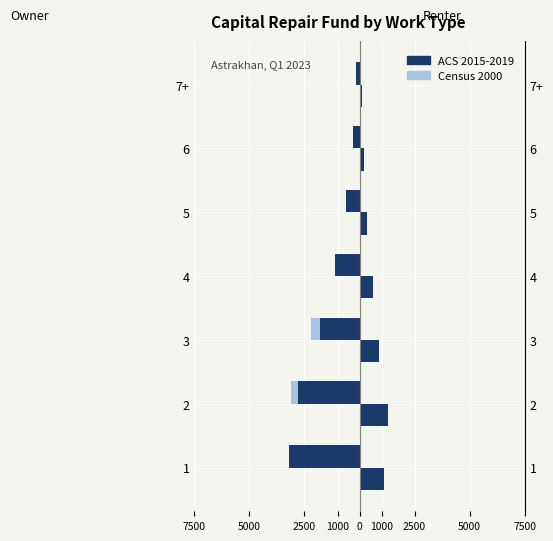

The ACS 2015-2019 series shows -501 at 1000. True or false?

False